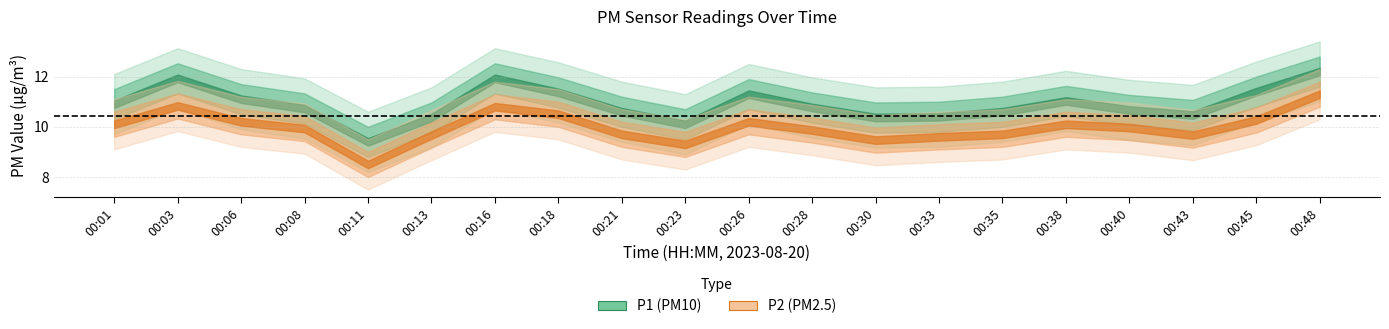

True or false: P2 has more than 2 interior local peaks.

True